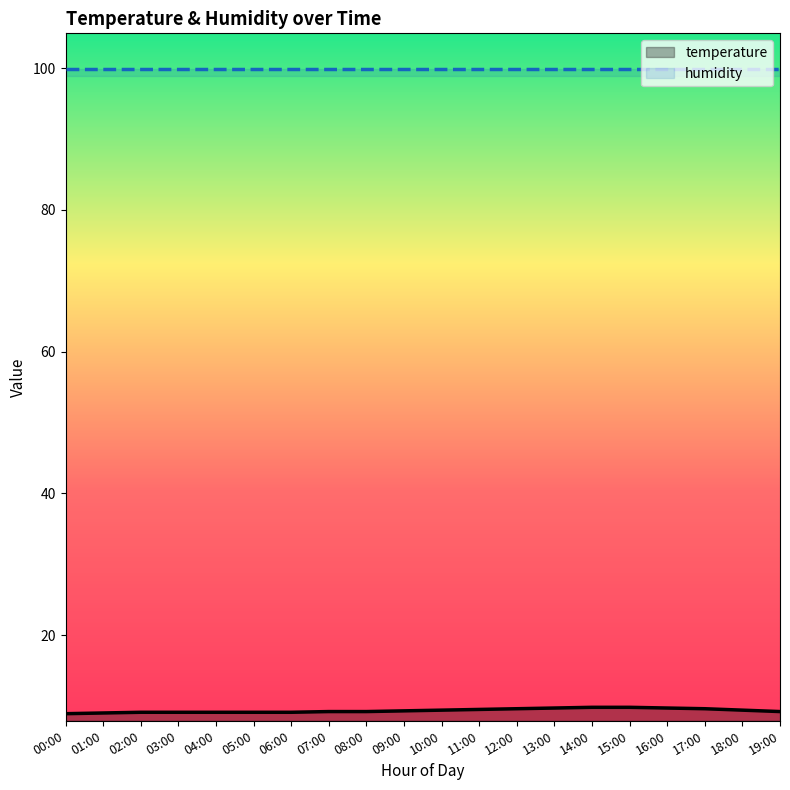

At which label does the data first exceed 9?

02:00